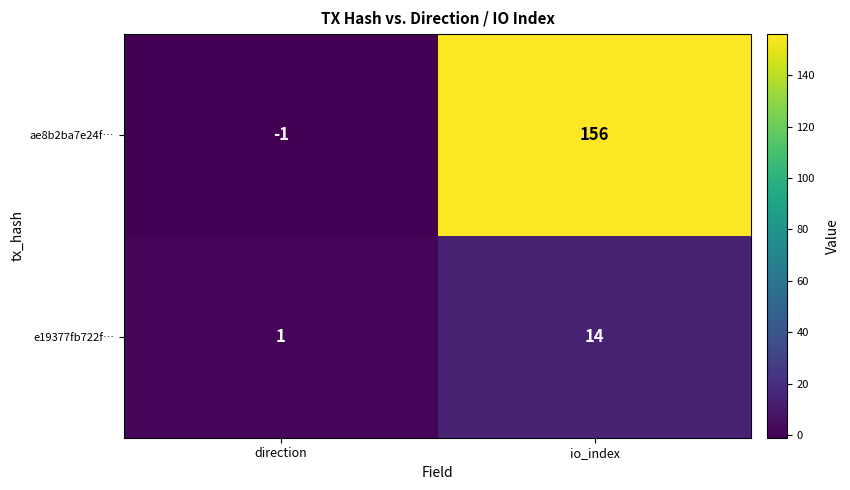

Which category has the highest value across all series?

io_index